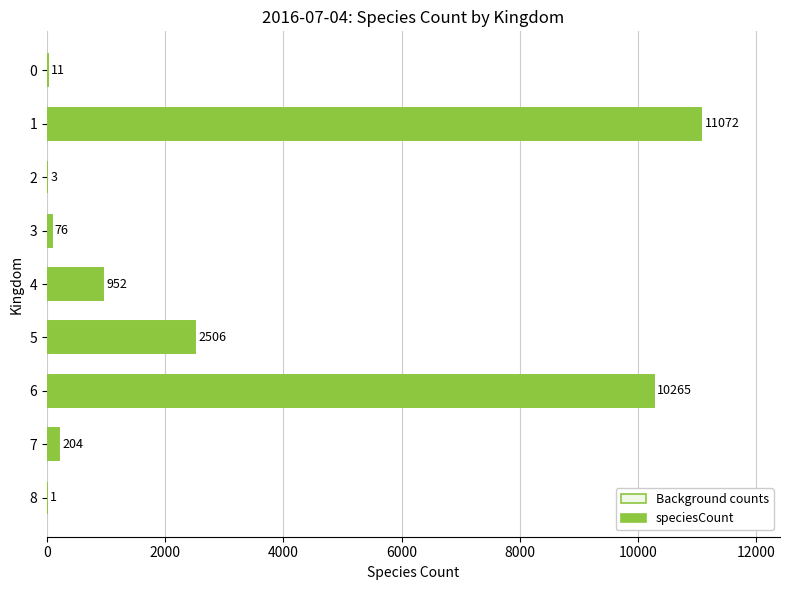

What is the label of the 1st bar from the right?

8